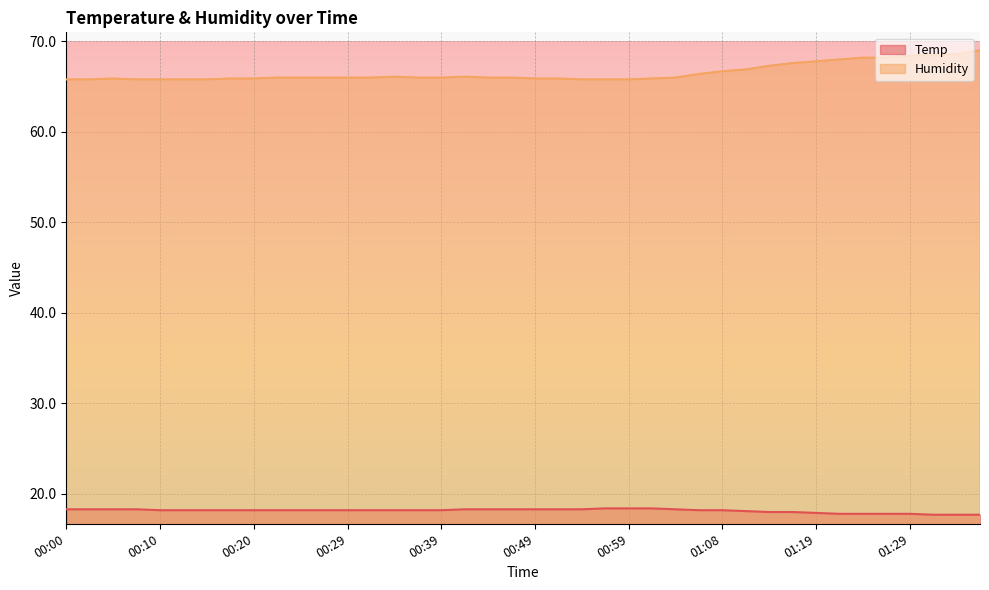

How many lines are shown in the chart?

2